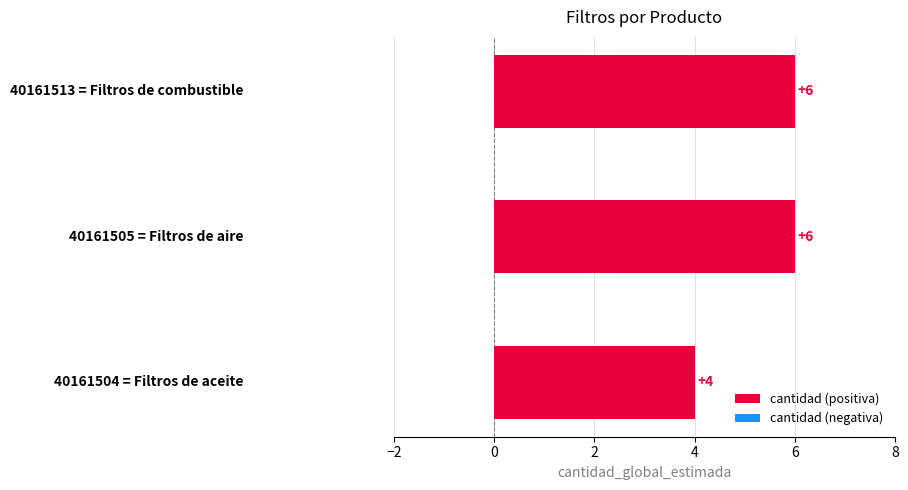

What is the maximum value shown in the chart?

6